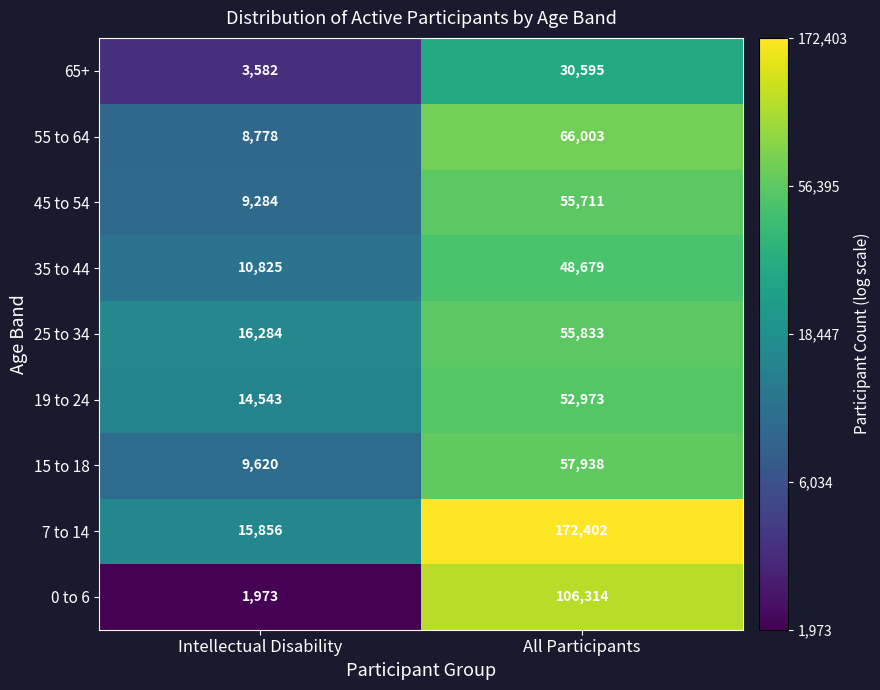

What value does the 45 to 54 series have at All Participants, to the nearest 100?

55700